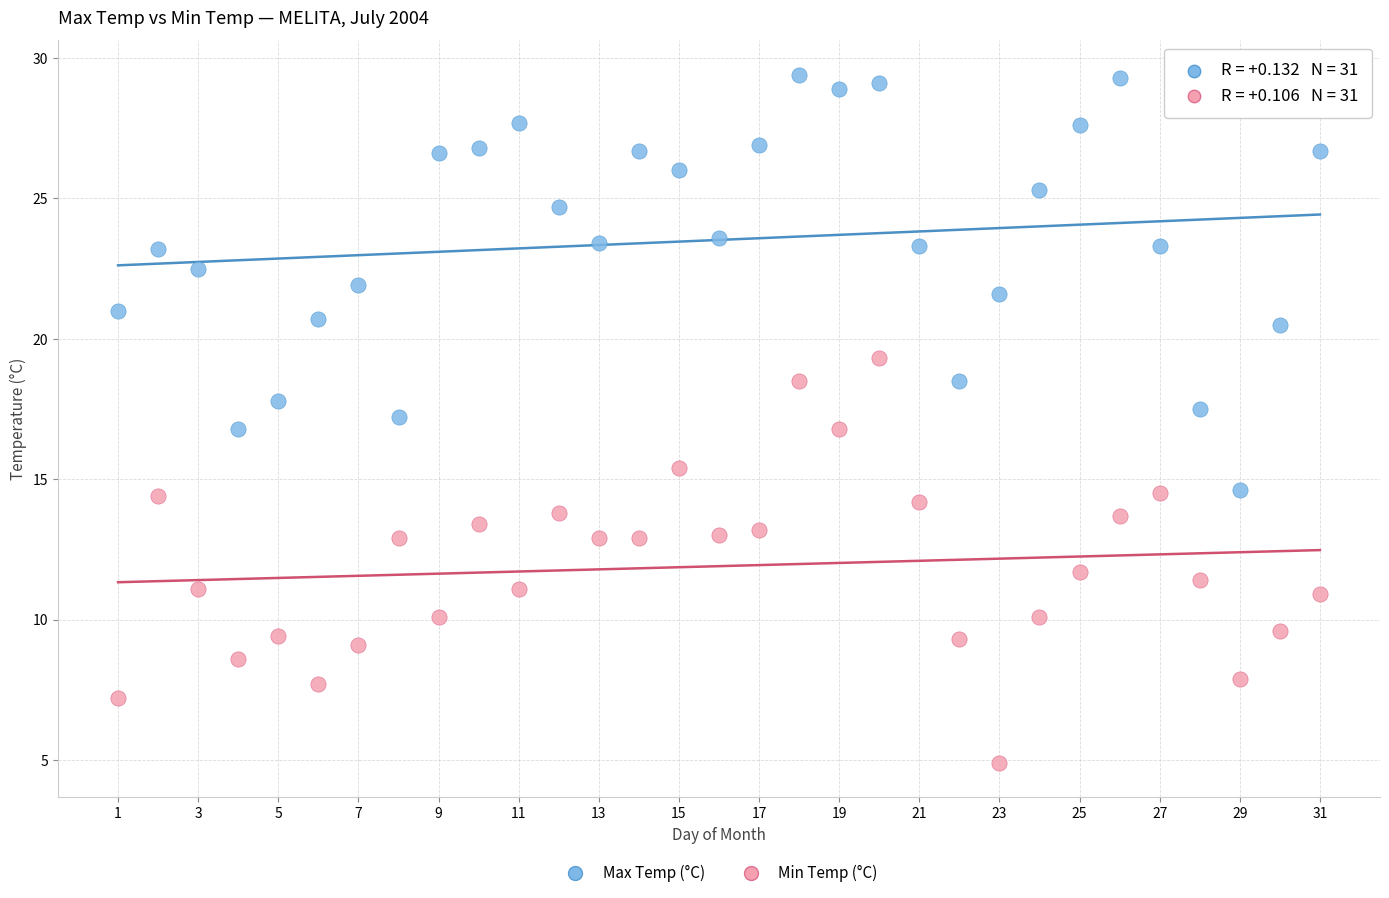

Across all data points, what is the range of Y values (max minus min)?

24.5